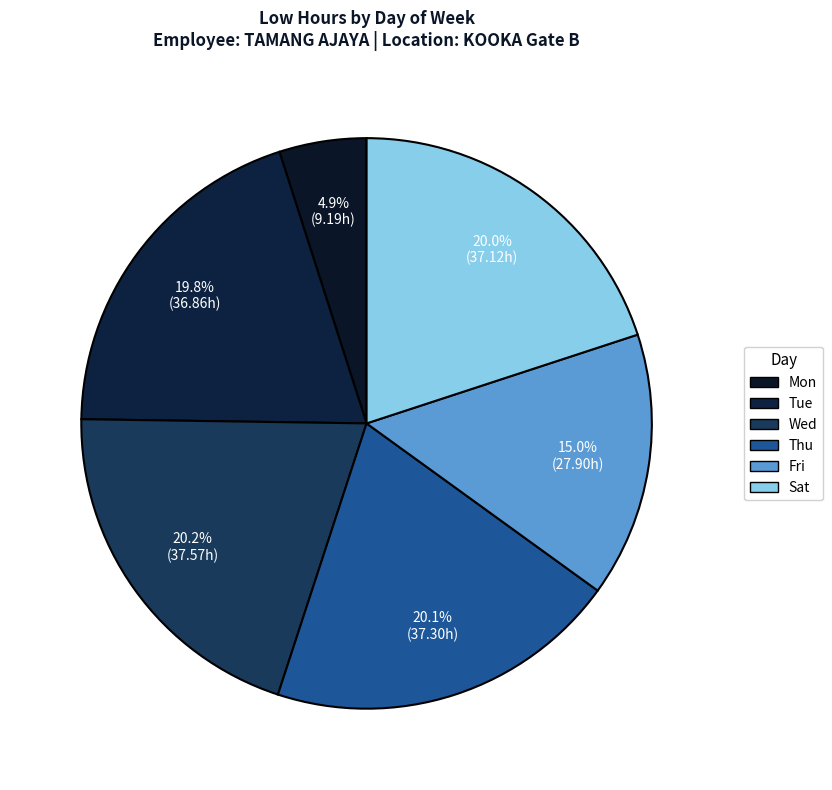

How many slices are in this pie chart?

6